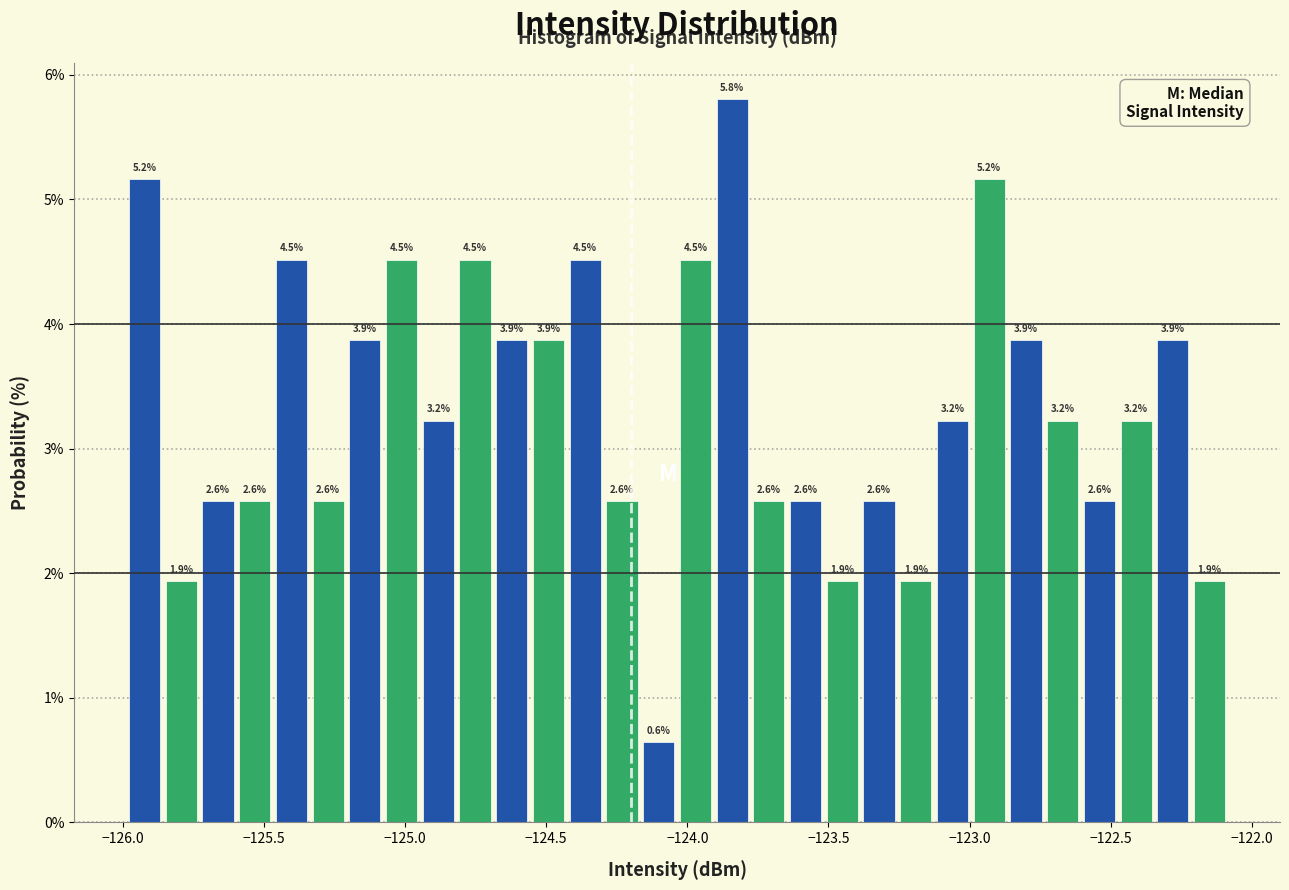

Around what value on the x-axis is the tallest bar? Give the approximate position of its centre, as read against the axis.

-123.85